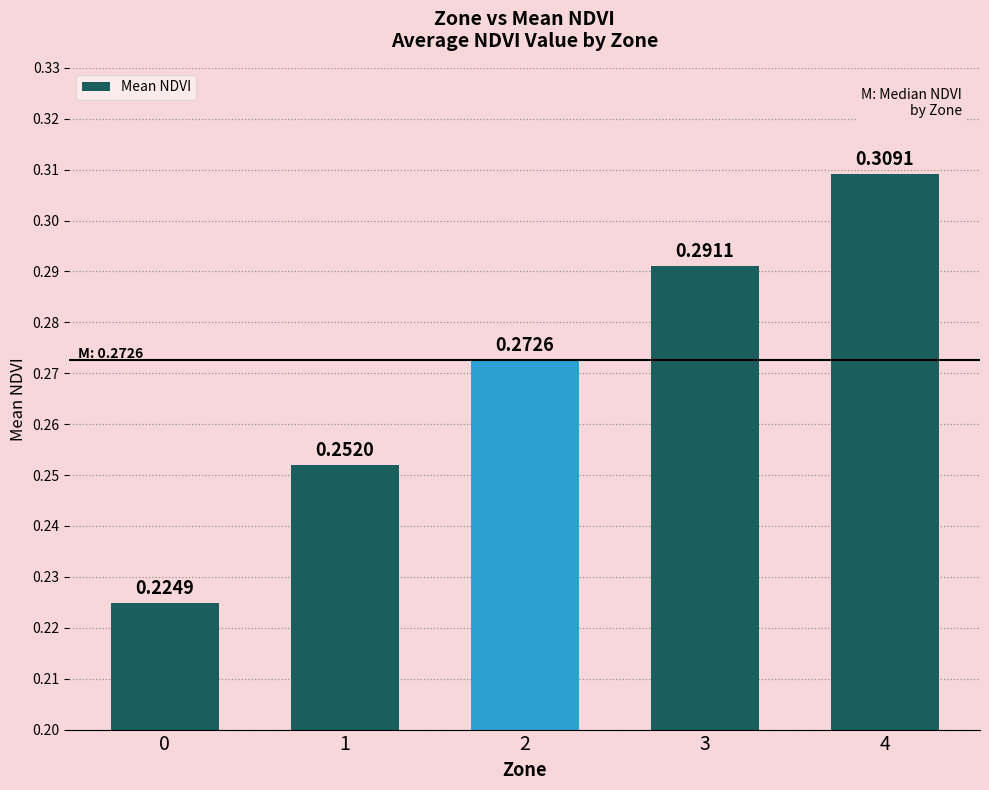

What is the sum of the values at 1 and 4?

0.6